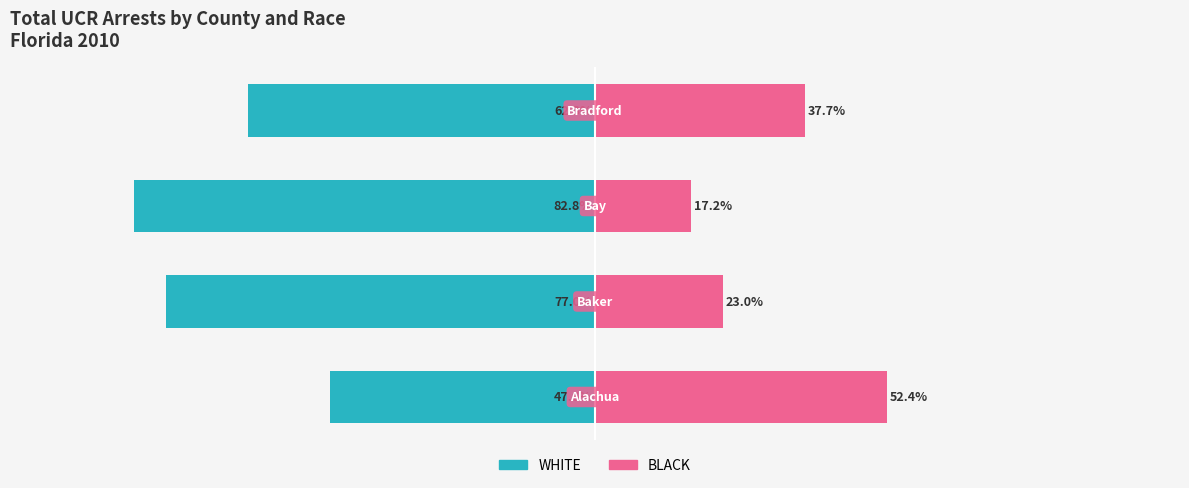

What is the sum of all BLACK values?

130.2